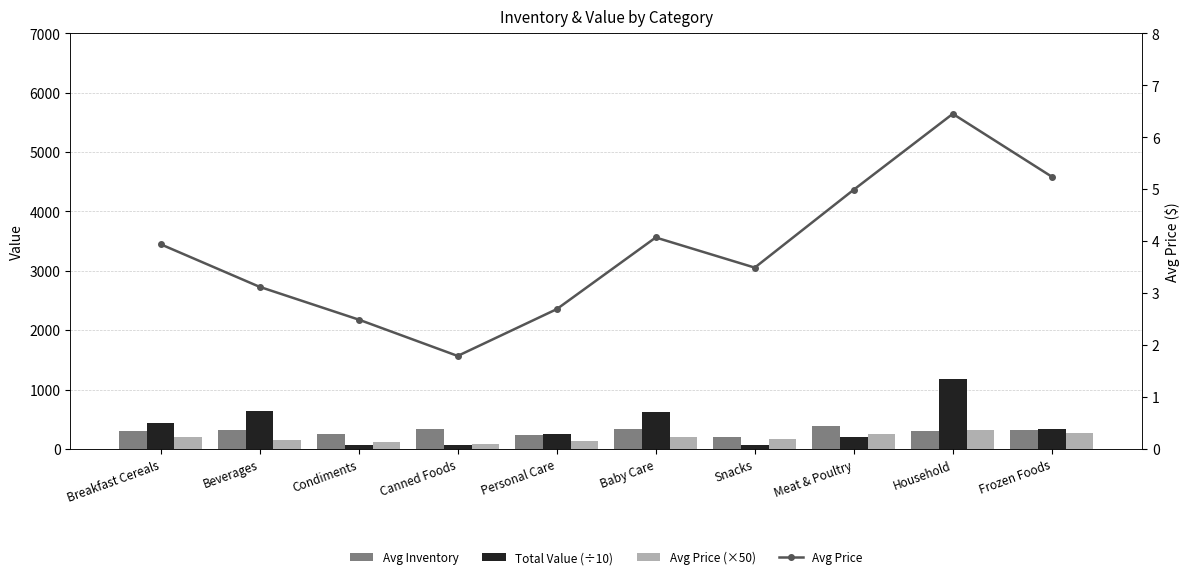

The Avg Price (×50) series shows 197.0 at Breakfast Cereals. True or false?

True